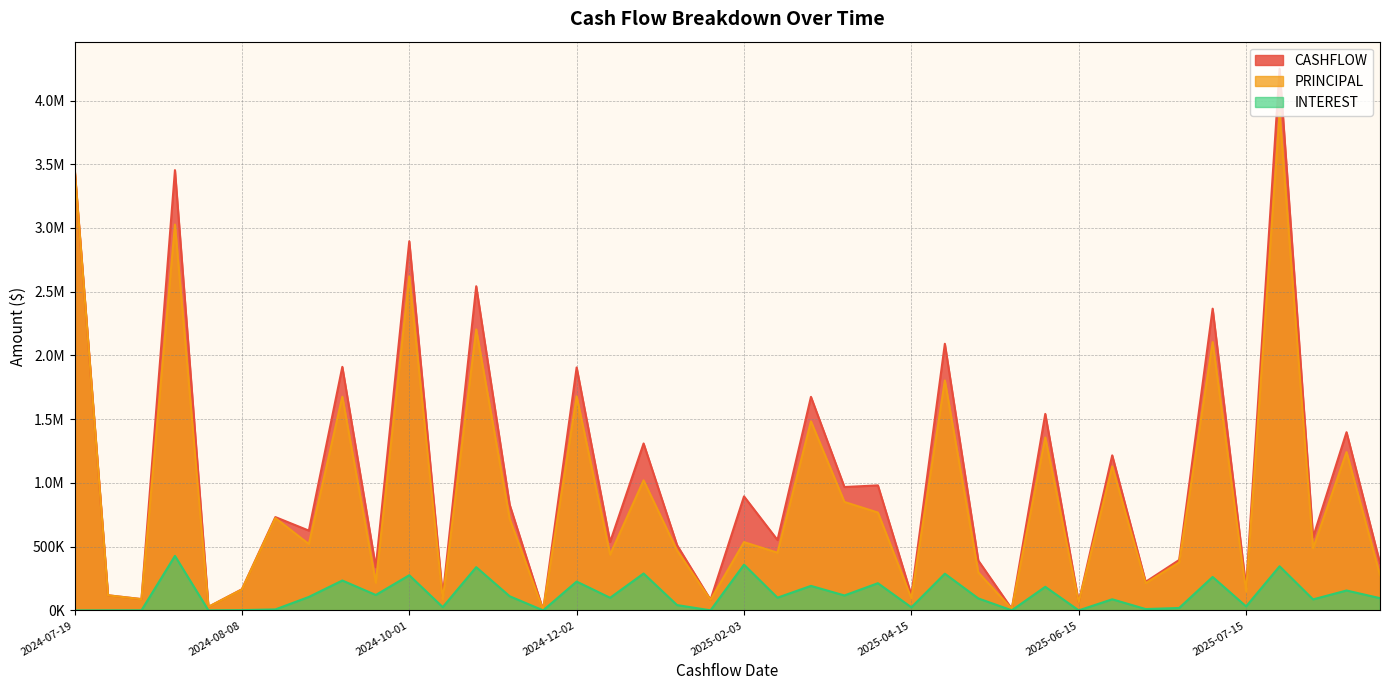

True or false: INTEREST and PRINCIPAL cross at least once.

False